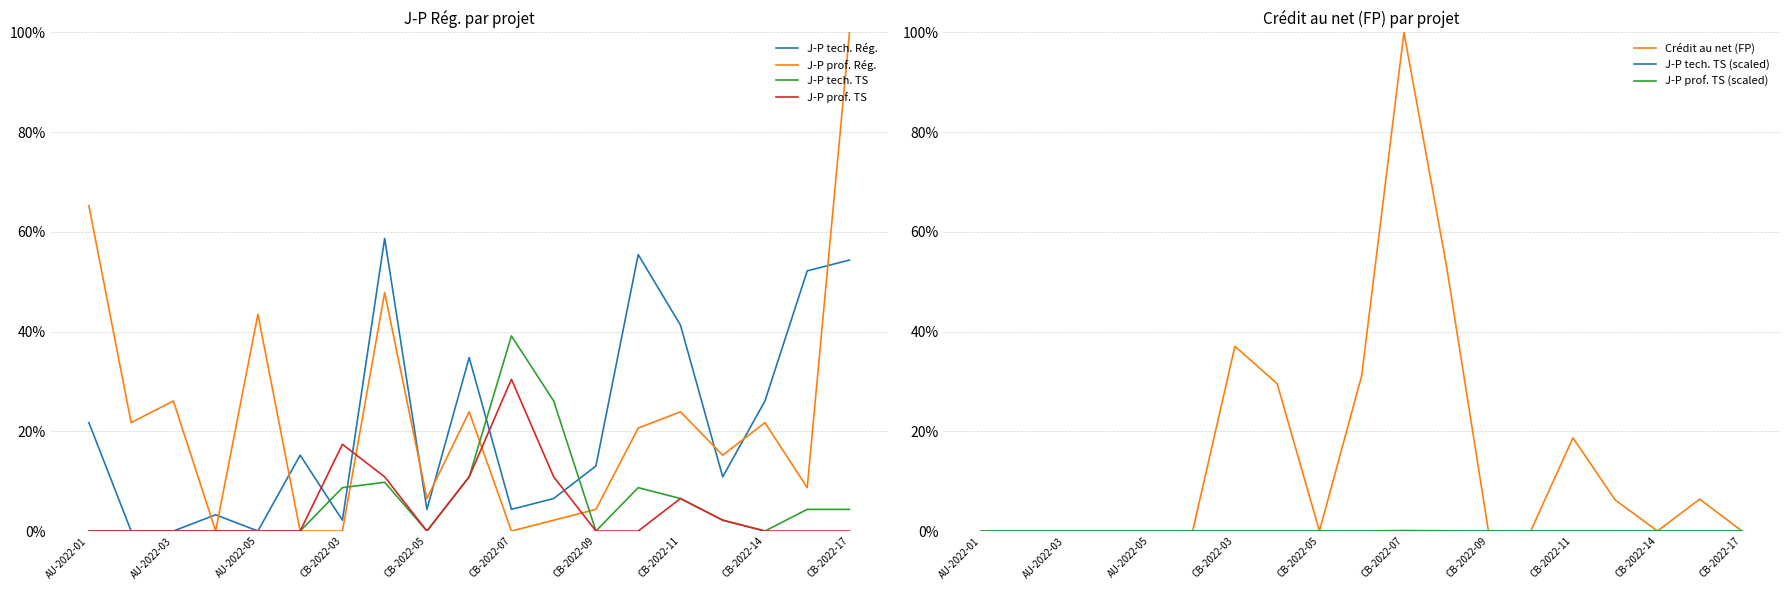

How many values in the J-P tech. TS series exceed 0?

10